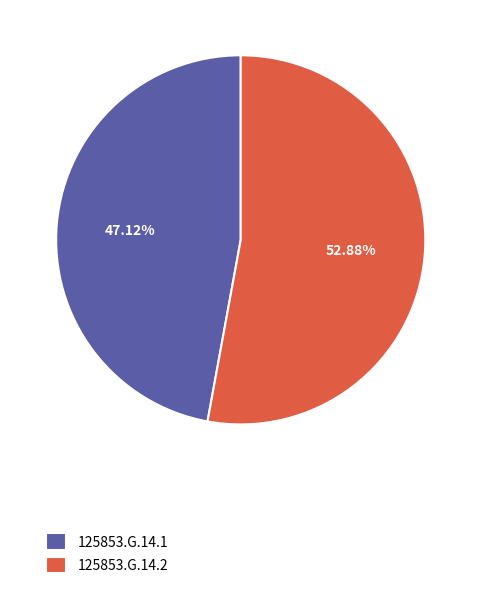

What percentage do 125853.G.14.1 and 125853.G.14.2 together represent?

100.0%